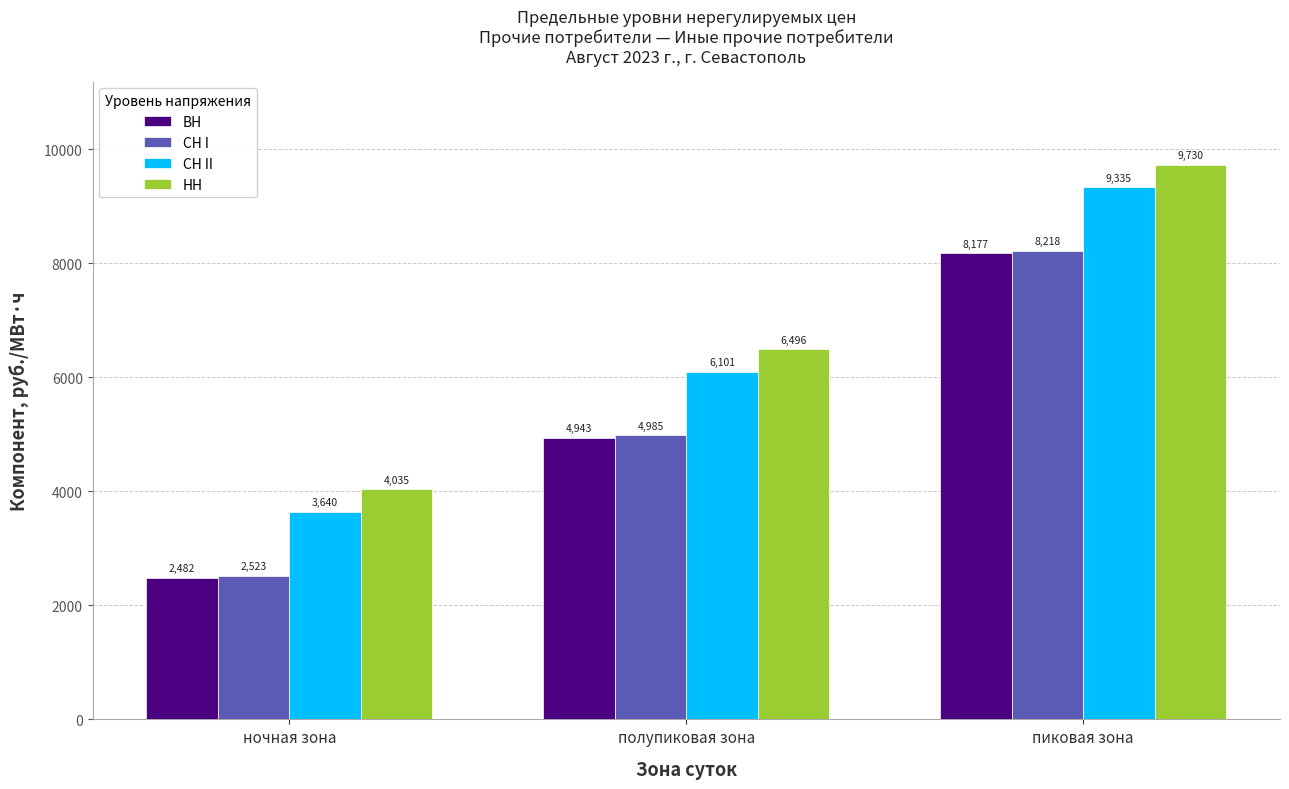

Where does the СН I series first go above 4984?

полупиковая зона